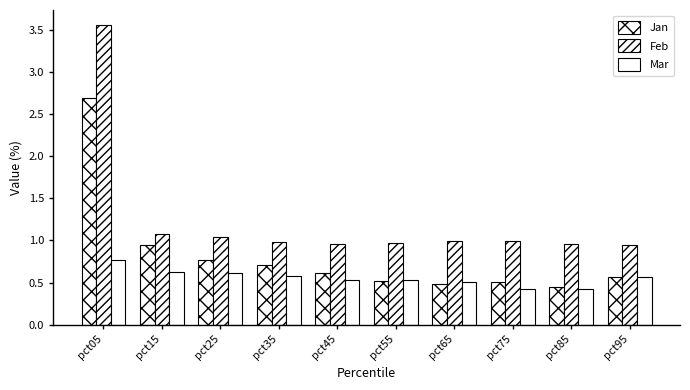

Which category has the lowest value in the Jan series?

pct85